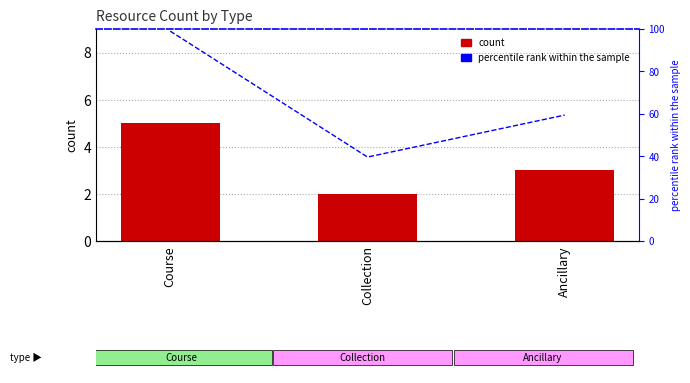

What is the highest value of the count series?

5.0